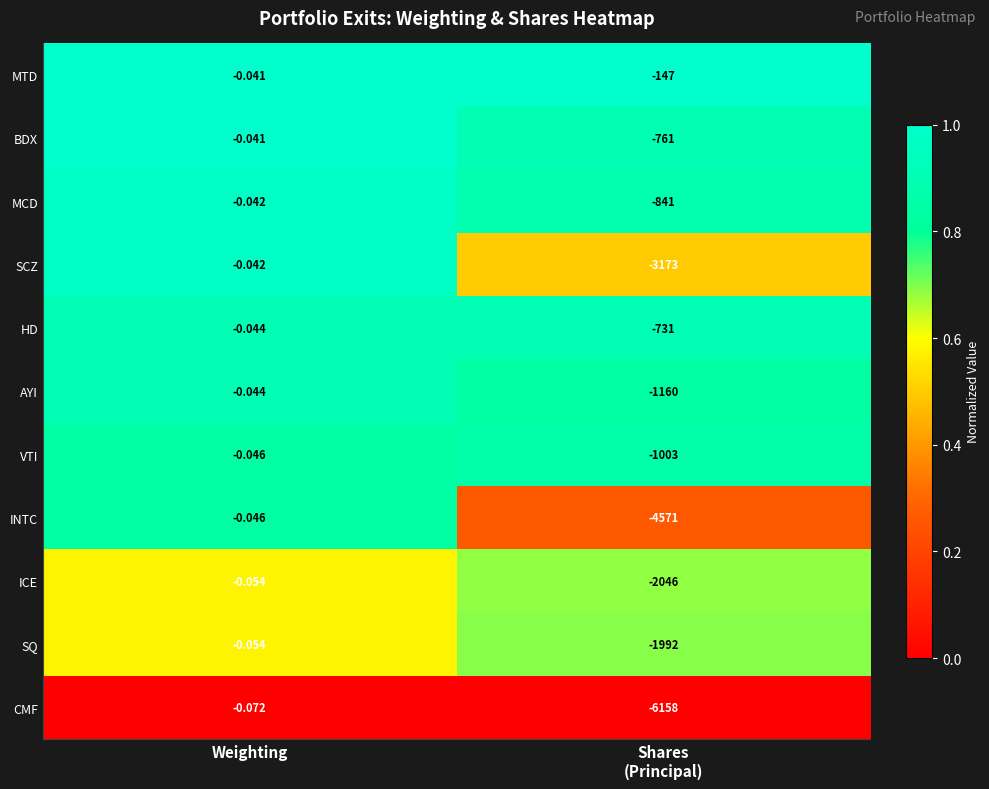

Which series has the largest range (max minus min)?

CMF